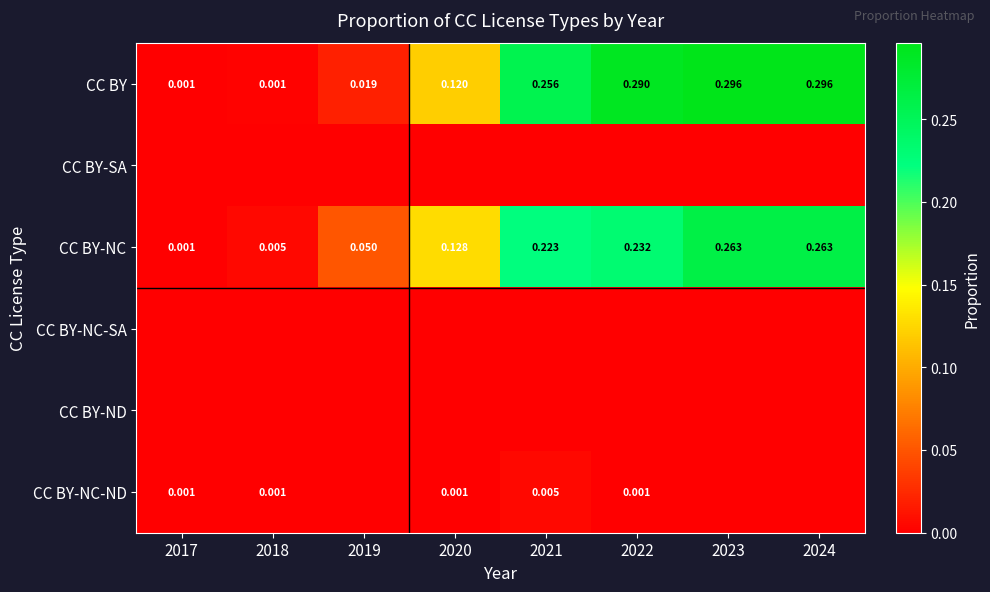

How many series are shown in this chart?

6